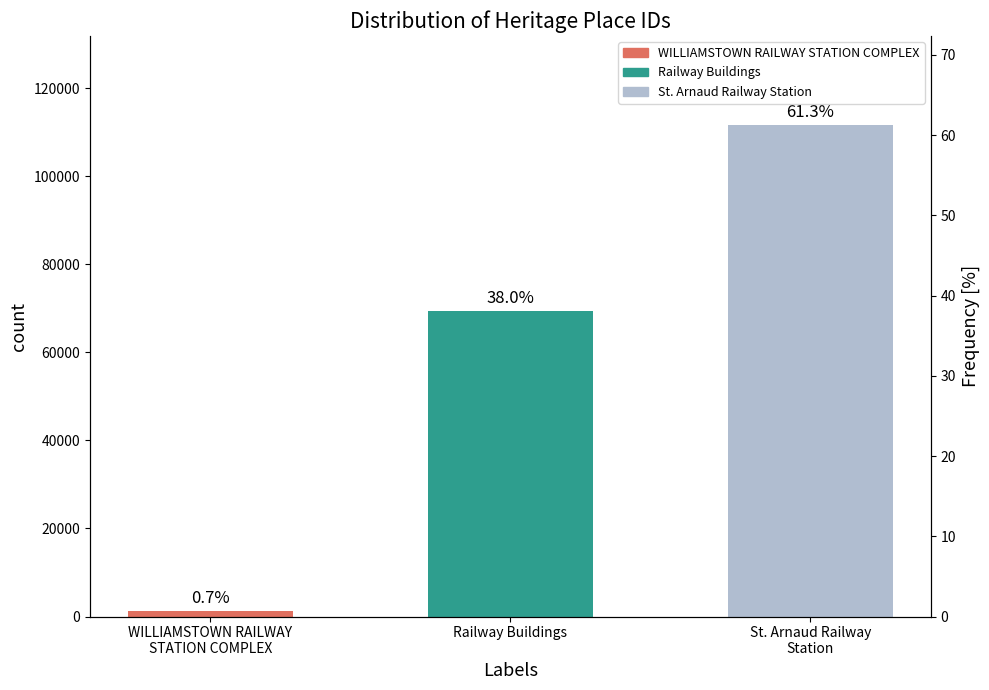

At which label is the value closest to 56473?

Railway Buildings